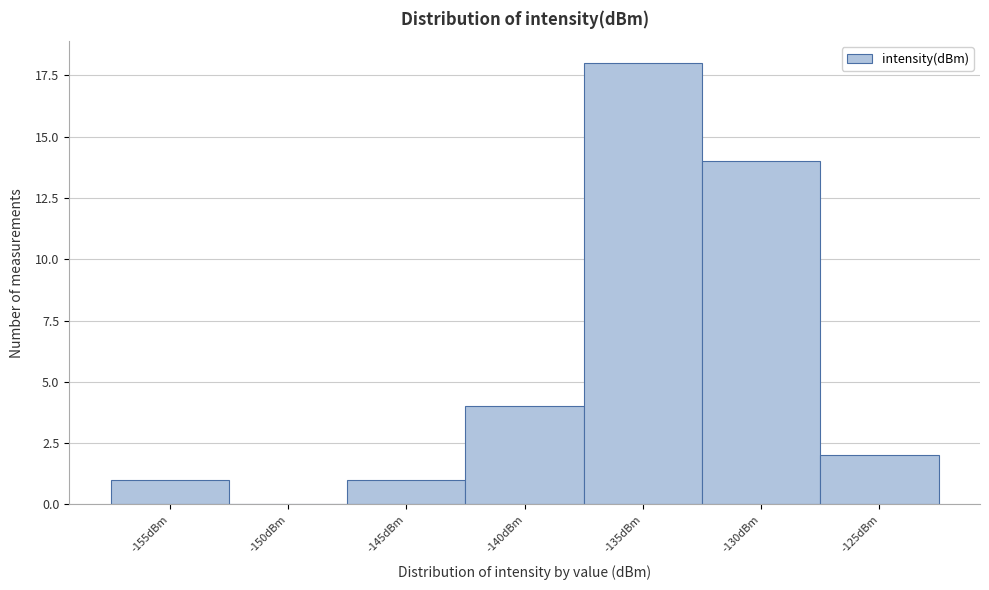

Reading left to right, what are all the values shown in this chart?

-155dBm=1	-150dBm=0	-145dBm=1	-140dBm=4	-135dBm=18	-130dBm=14	-125dBm=2